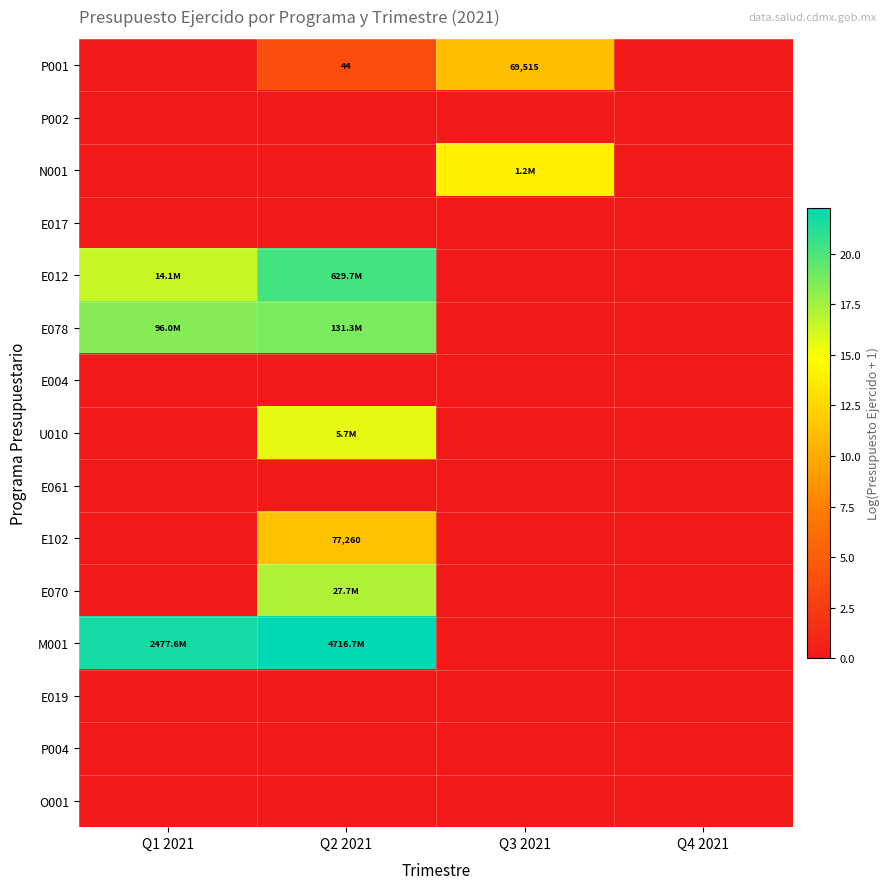

What is the difference between the maximum and minimum values in the M001 series?

22.3